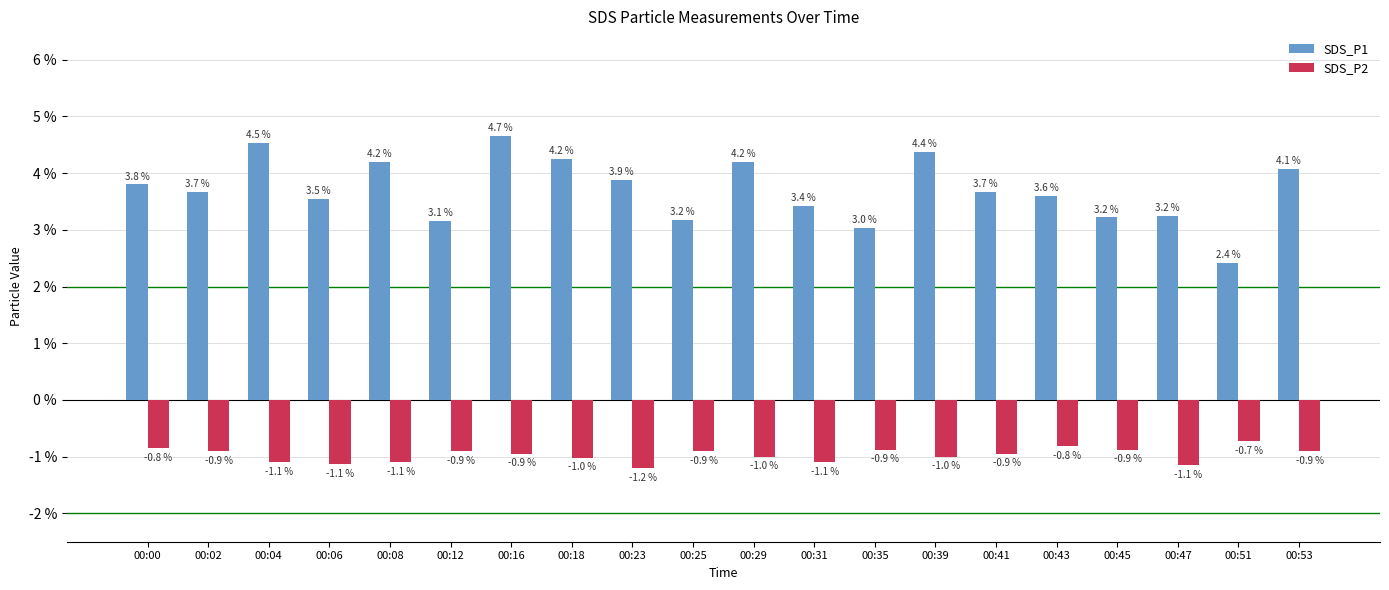

Which label corresponds to the smallest value in the chart?

00:23